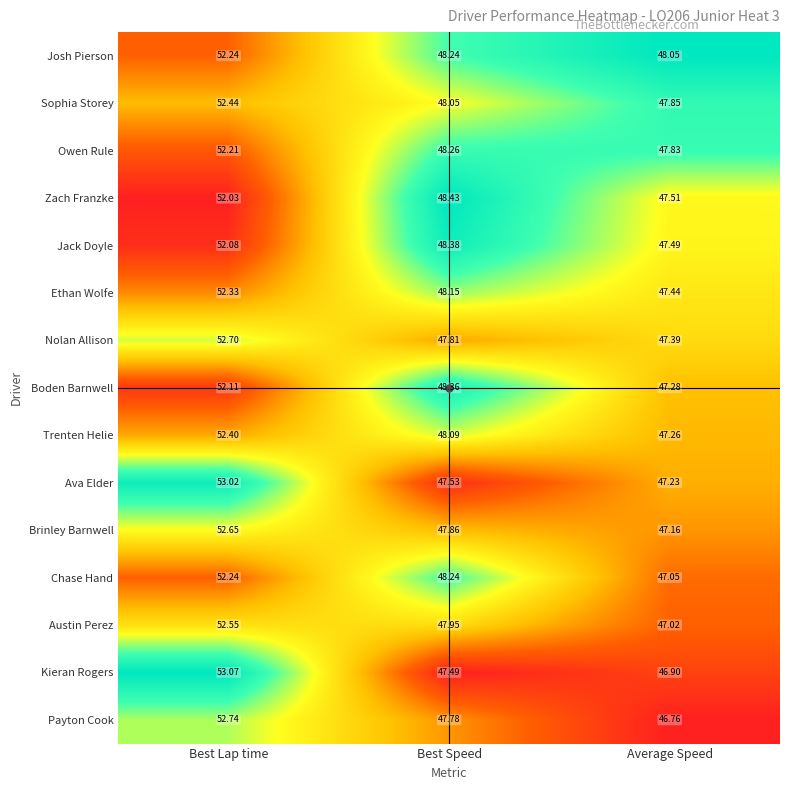

Count the number of data series in this chart.

15